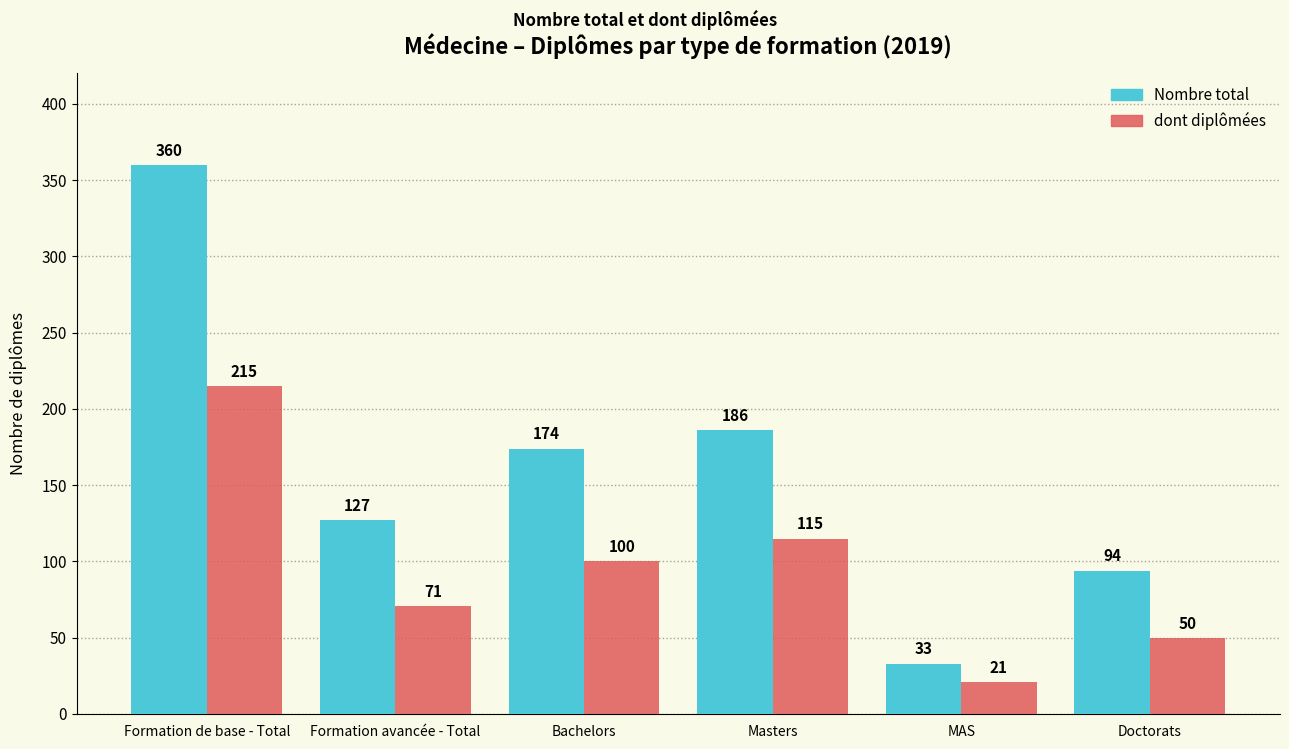

Reading left to right, transcribe all the data shown in this chart.

Nombre total: 360	127	174	186	33	94
dont diplômées: 215	71	100	115	21	50